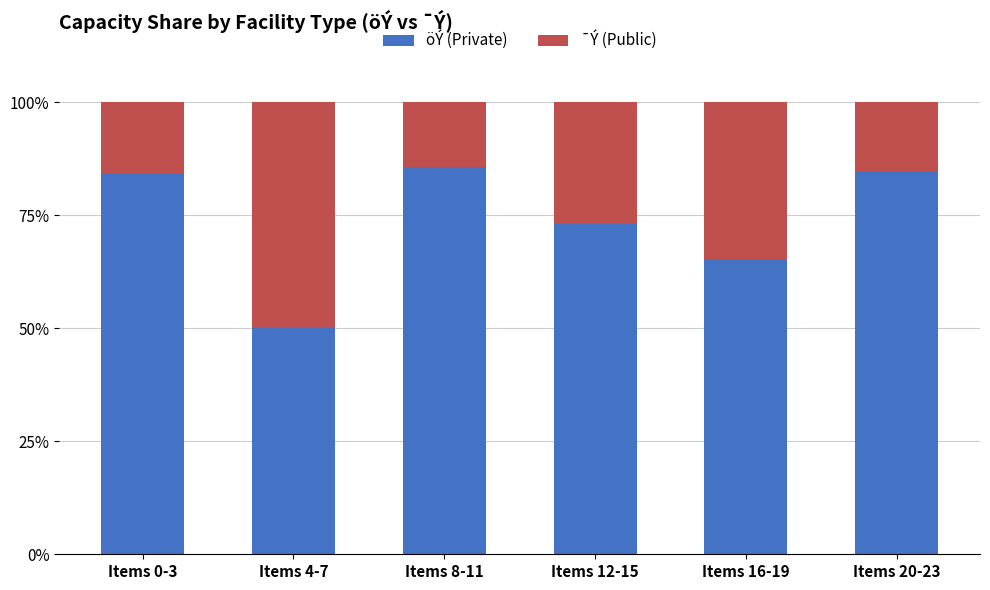

What is the average value of the öÝ (Private) series?

73.8